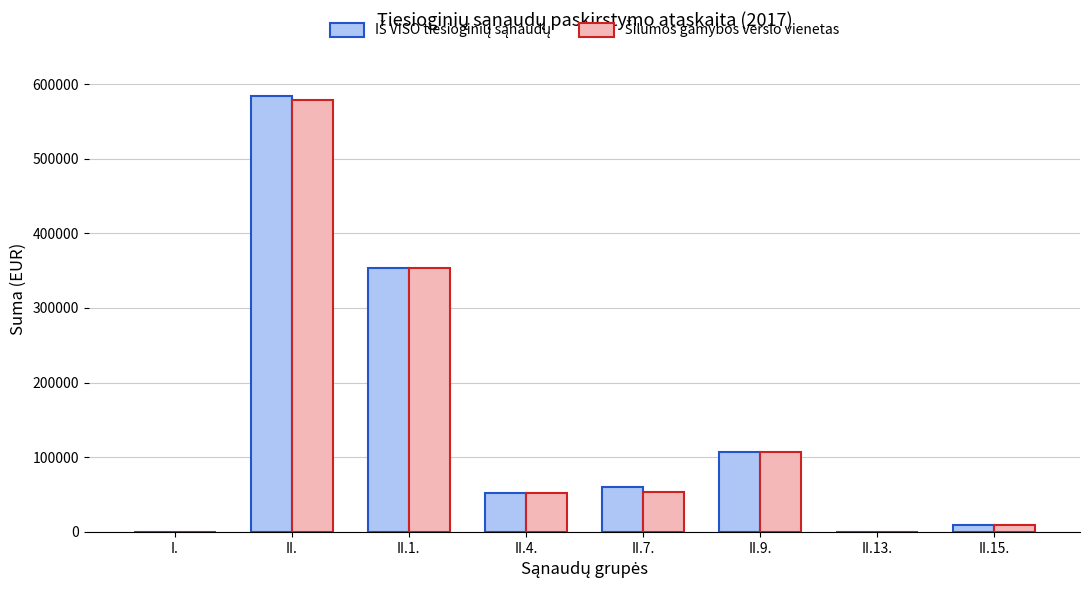

At which category does the chart reach its peak across all series?

II.